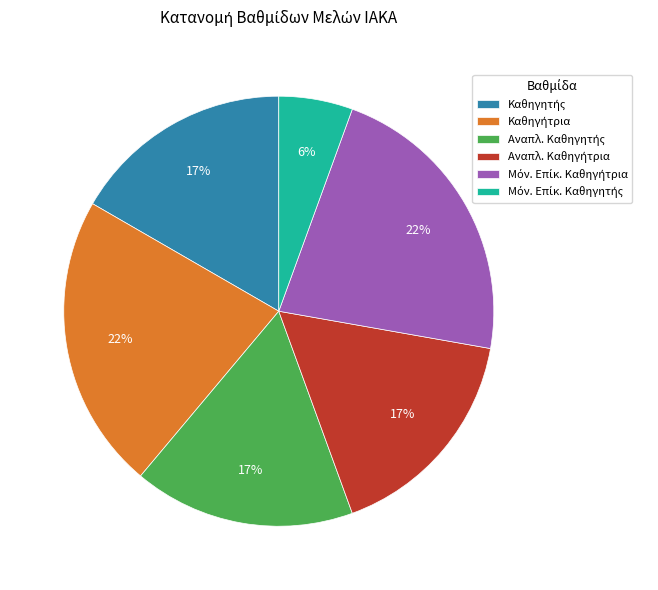

To the nearest percent, what is the average slice percentage?

17%